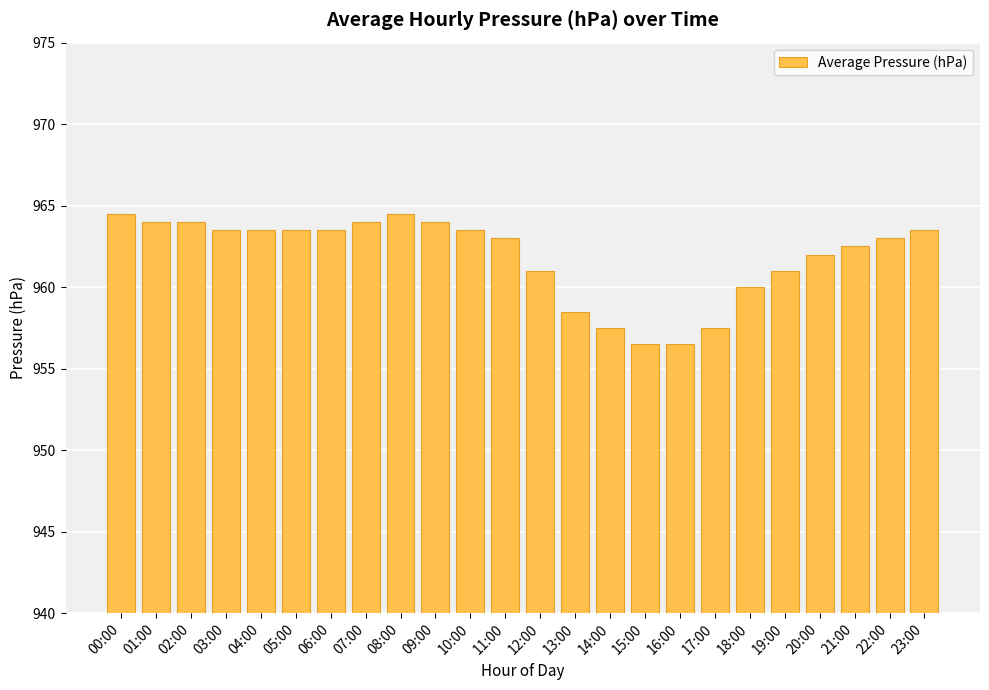

What is the label of the 18th bar from the left?

17:00